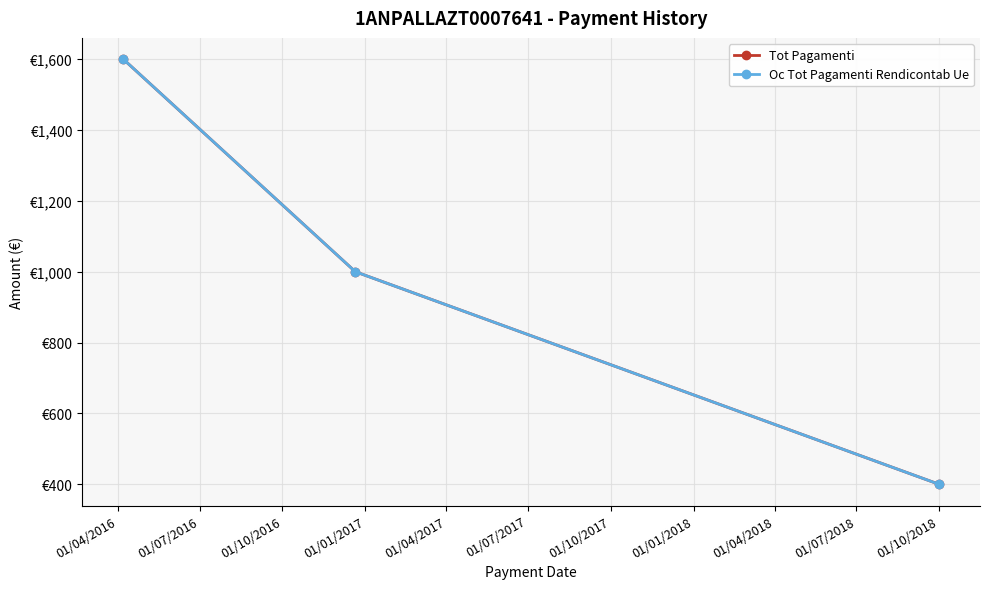

Which series has the widest spread of values?

Tot Pagamenti